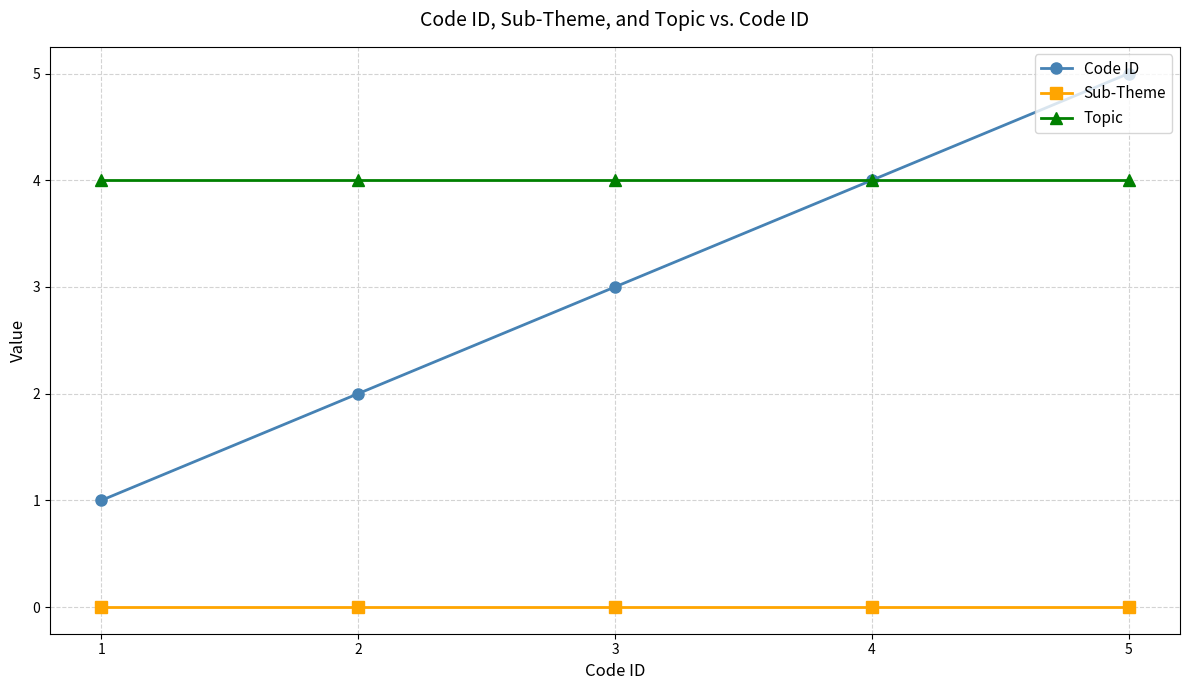

What is the value of the Topic point at the 3rd from the left?

4